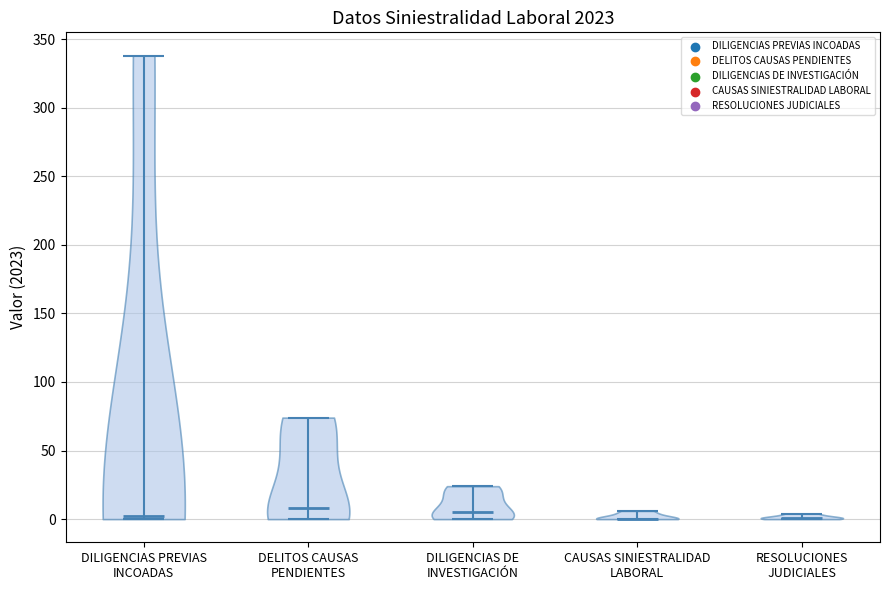

Where does the median line of the violin for RESOLUCIONES JUDICIALES sit on the y-axis? The values are not printed on the chart, so give them approximately, as read against the axis.

0